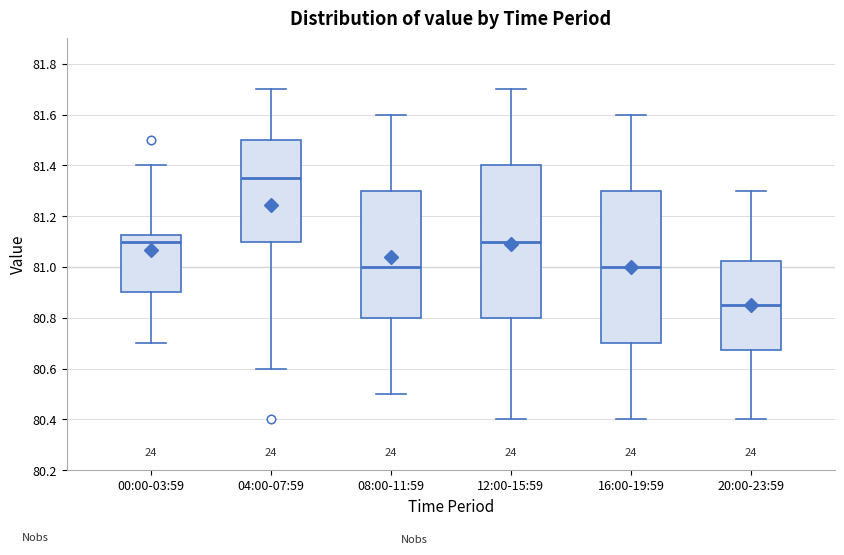

Which box's median line is the lowest?

20:00-23:59